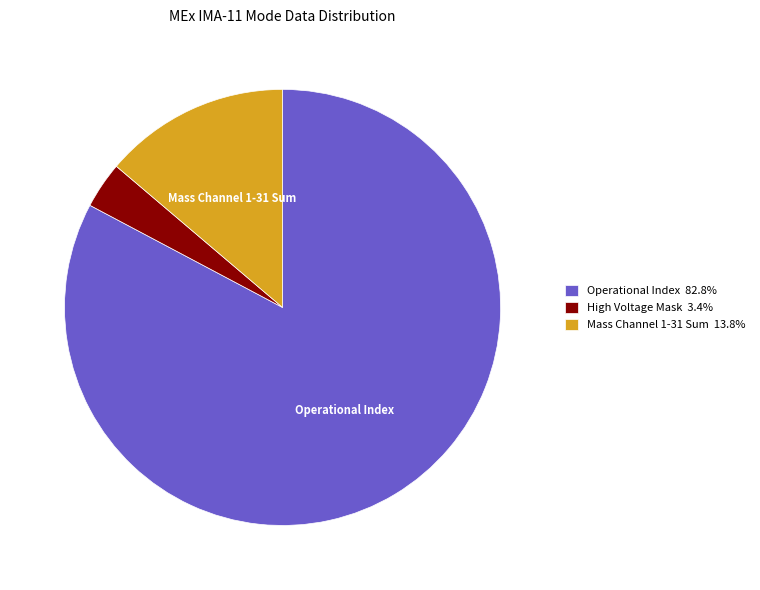

Is there a majority slice in this chart?

Yes